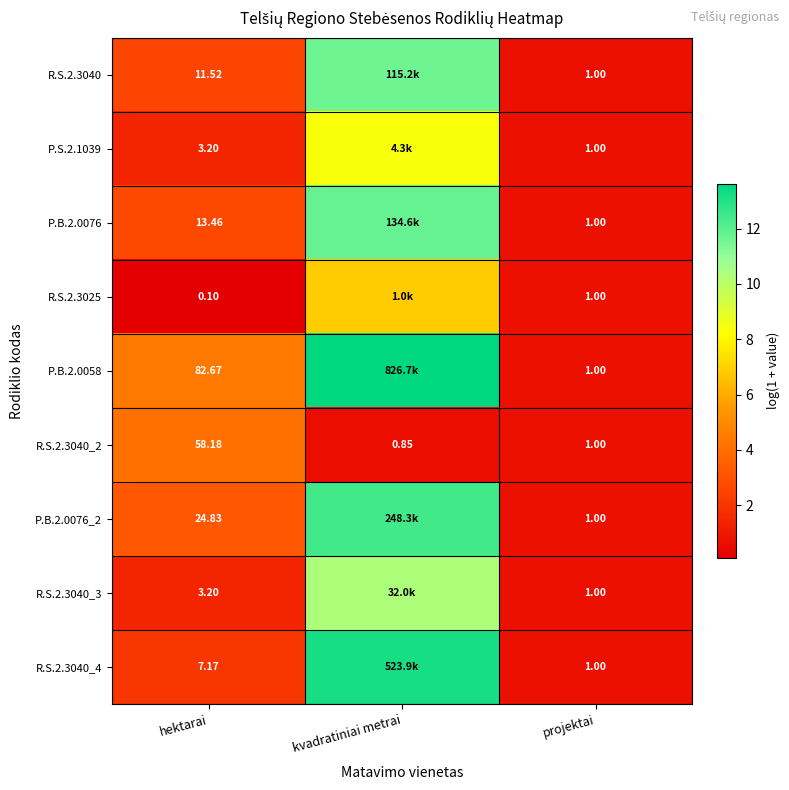

Is the value of R.S.2.3040_4 at projektai greater than the value of R.S.2.3040_3 at hektarai?

No